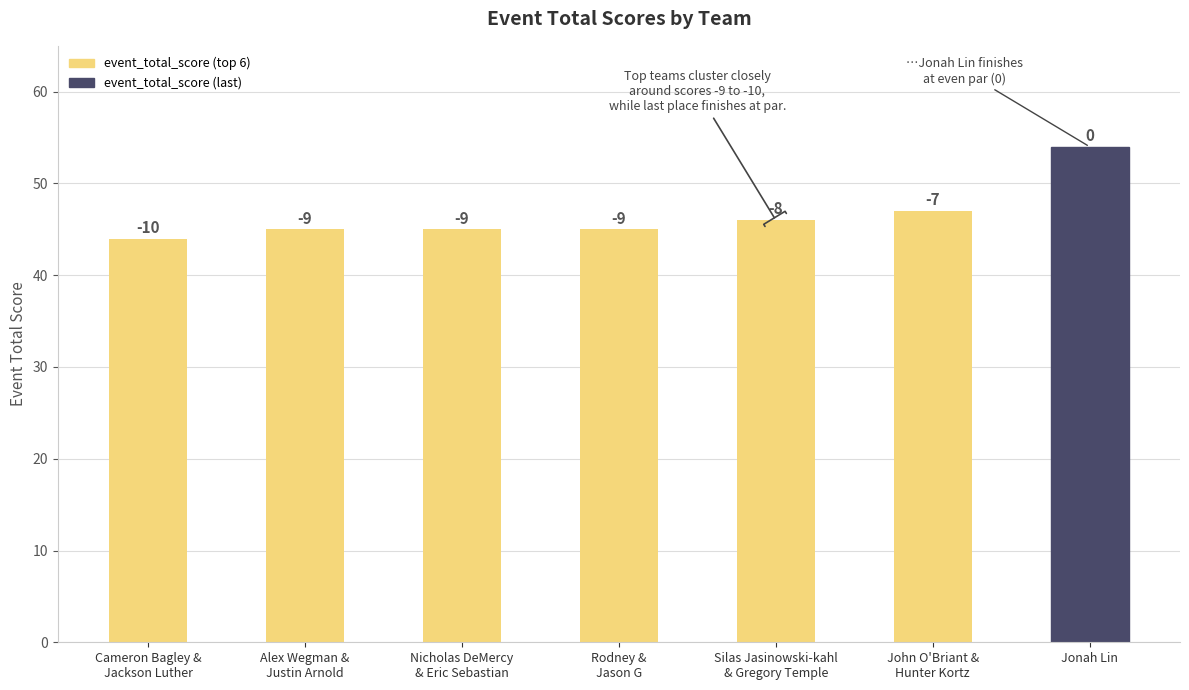

What is the label of the 2nd bar from the right?

John O'Briant &
Hunter Kortz